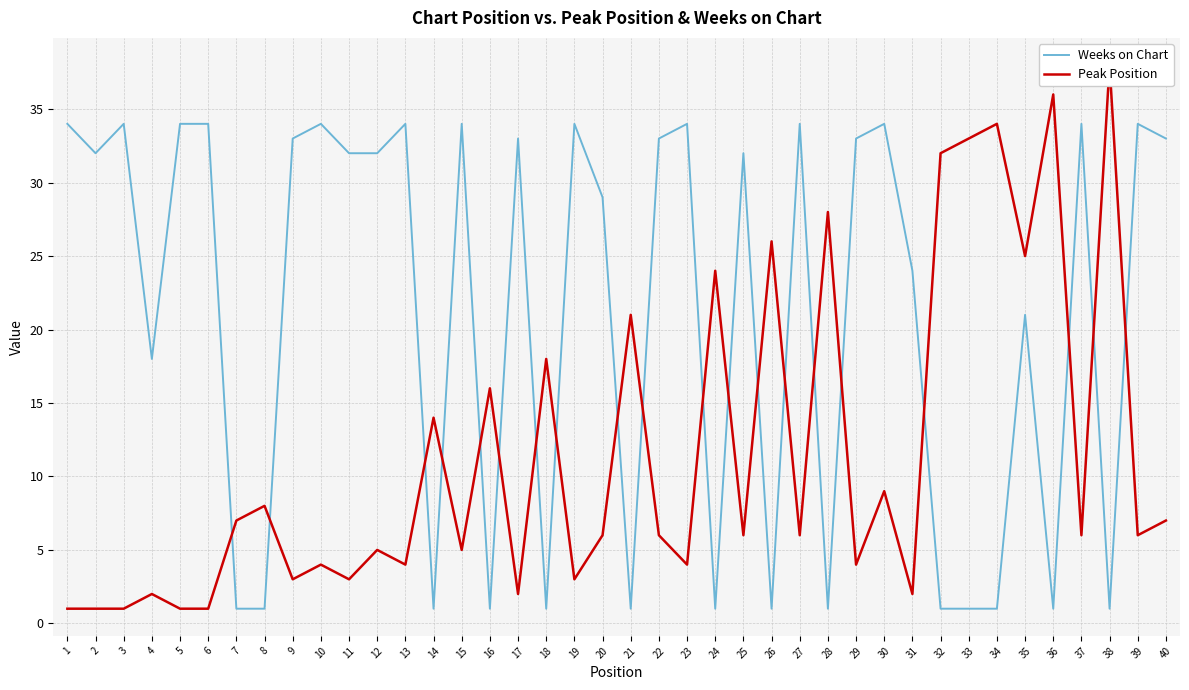

Reading left to right, transcribe all the data shown in this chart.

Weeks on Chart: 34	32	34	18	34	34	1	1	33	34	32	32	34	1	34	1	33	1	34	29	1	33	34	1	32	1	34	1	33	34	24	1	1	1	21	1	34	1	34	33
Peak Position: 1	1	1	2	1	1	7	8	3	4	3	5	4	14	5	16	2	18	3	6	21	6	4	24	6	26	6	28	4	9	2	32	33	34	25	36	6	38	6	7